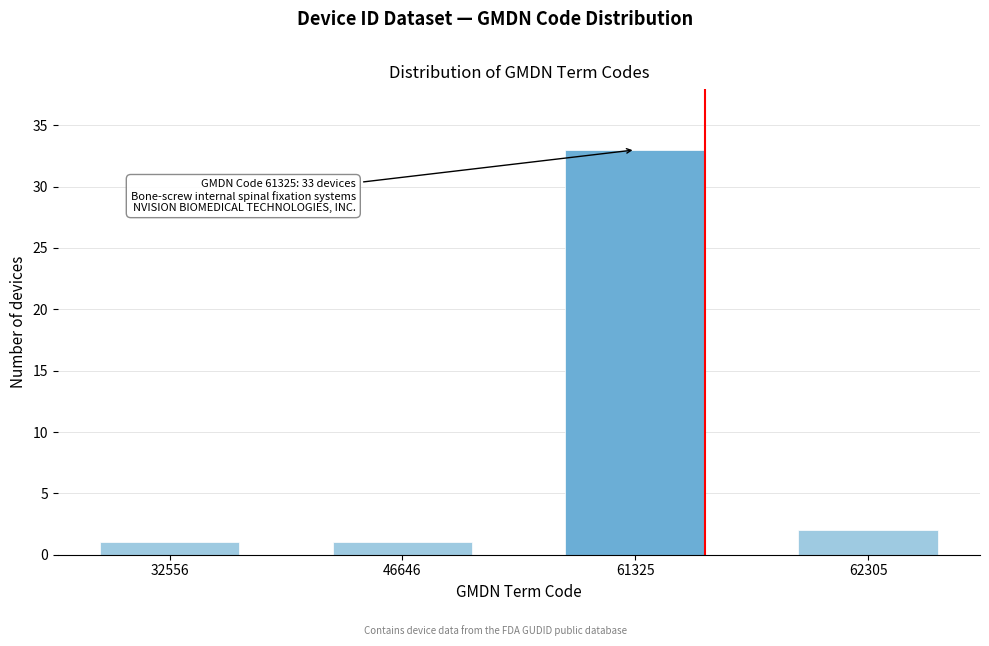

Reading right to left, transcribe all the data shown in this chart.

62305=2	61325=33	46646=1	32556=1